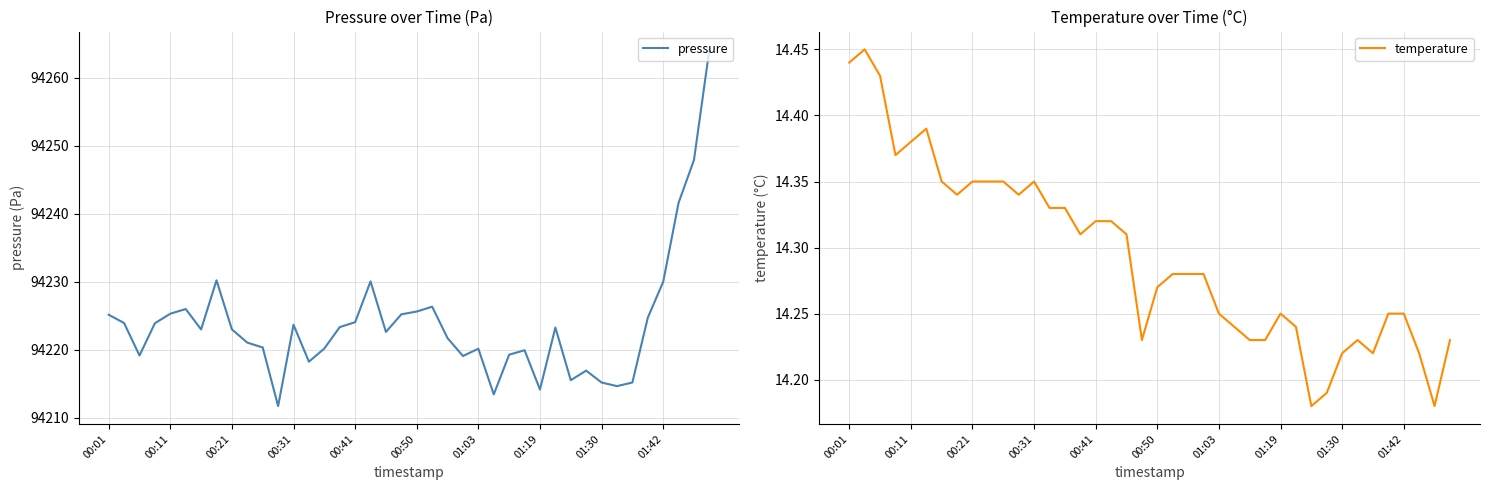

Rank the series at 21 from lowest to highest value.

temperature, pressure